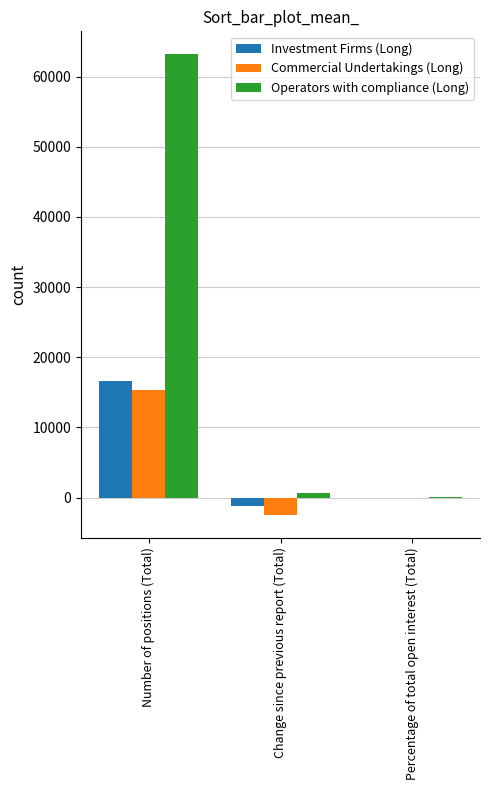

True or false: Operators with compliance (Long) has a value of 63170.0 at Number of positions (Total).

True